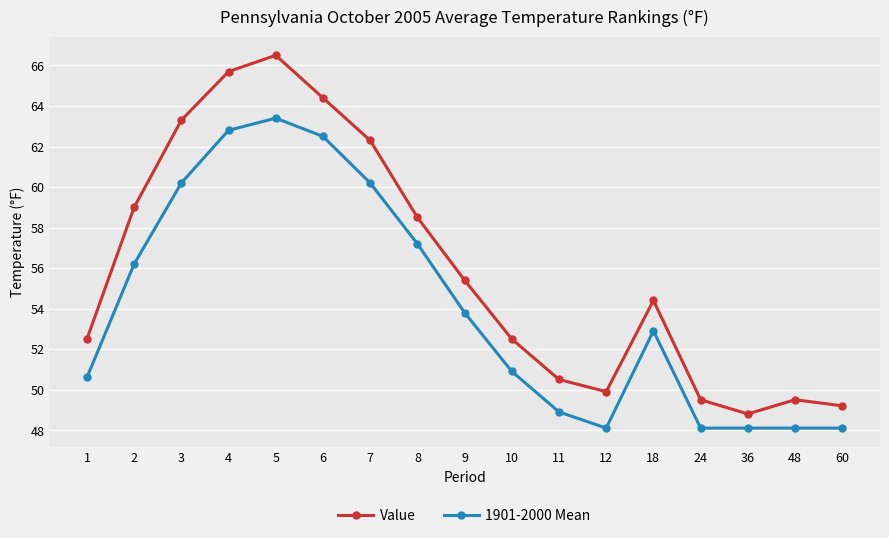

What is the value of the Value point at the 11th from the left?

50.5